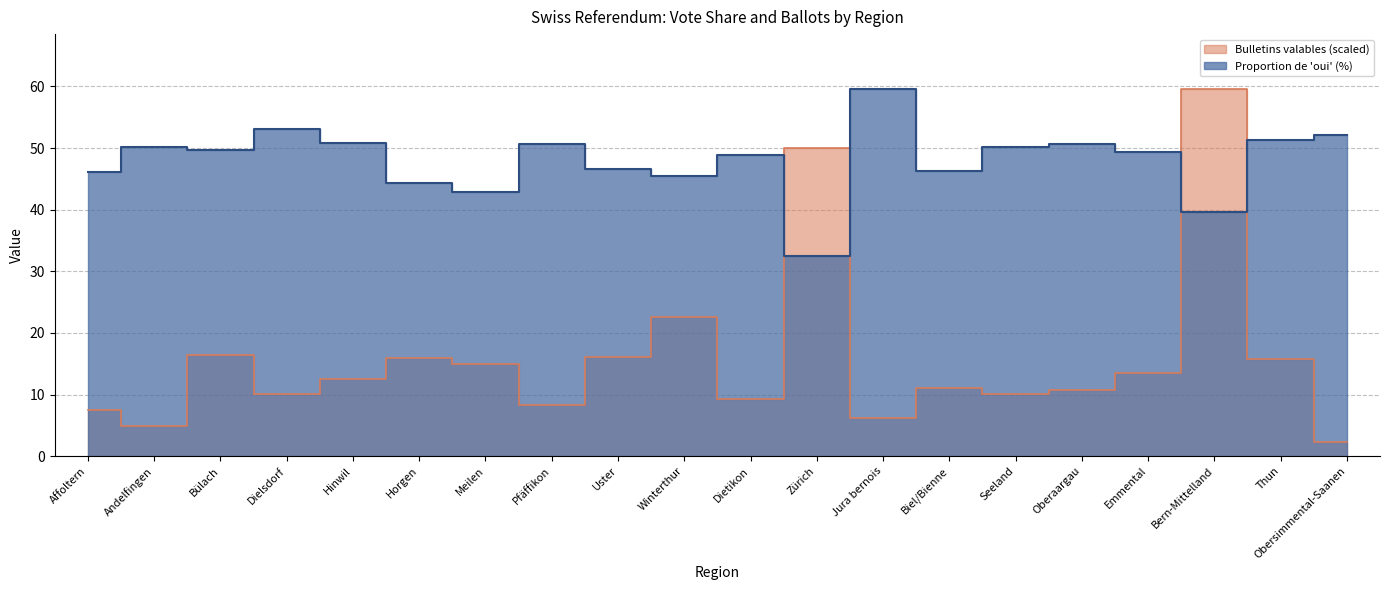

How many interior local peaks does the Proportion oui (%) series have?

6